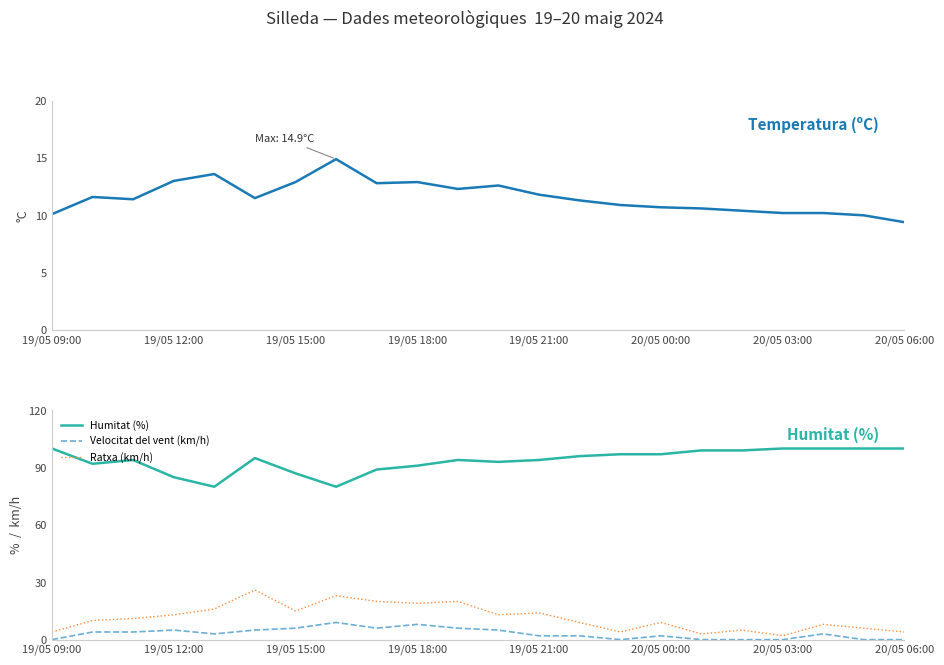

Is it true that Velocitat del vent (km/h) equals 6 at 19/05 15:00?

True